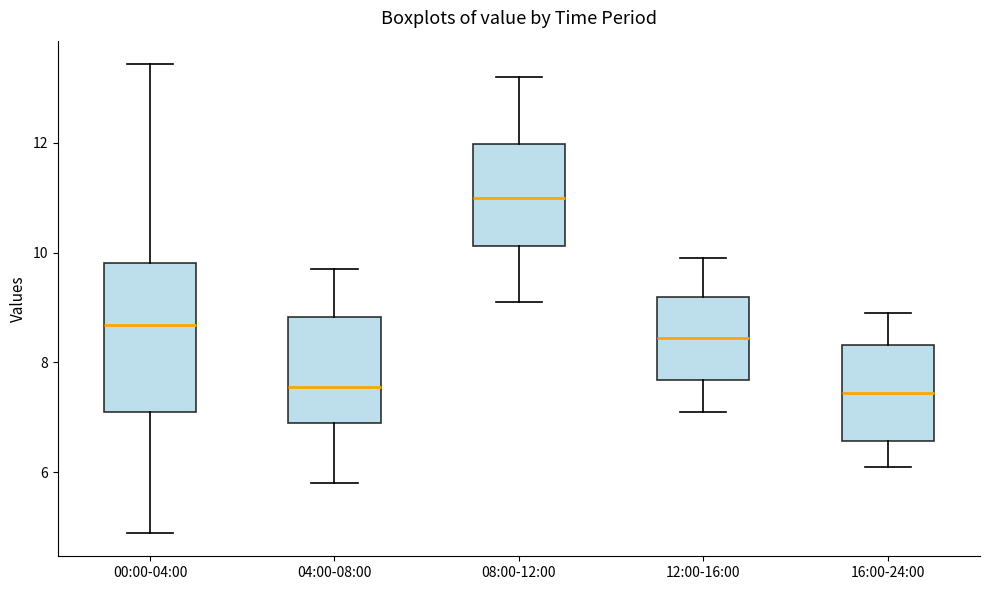

Comparing the boxes themselves (not the whiskers), which one is the tallest?

00:00-04:00